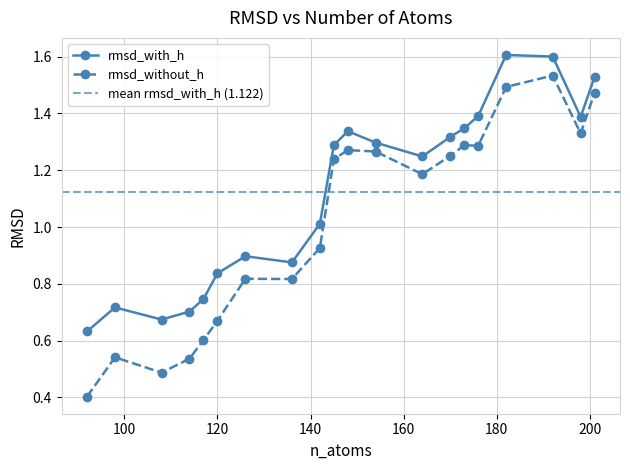

Reading left to right, what are all the values shown in this chart?

rmsd_with_h: 92=0.6	98=0.7	108=0.7	114=0.7	117=0.7	120=0.8	126=0.9	136=0.9	142=1.0	145=1.3	148=1.3	154=1.3	164=1.2	170=1.3	173=1.3	176=1.4	182=1.6	192=1.6	198=1.4	201=1.5
rmsd_without_h: 92=0.4	98=0.5	108=0.5	114=0.5	117=0.6	120=0.7	126=0.8	136=0.8	142=0.9	145=1.2	148=1.3	154=1.3	164=1.2	170=1.3	173=1.3	176=1.3	182=1.5	192=1.5	198=1.3	201=1.5